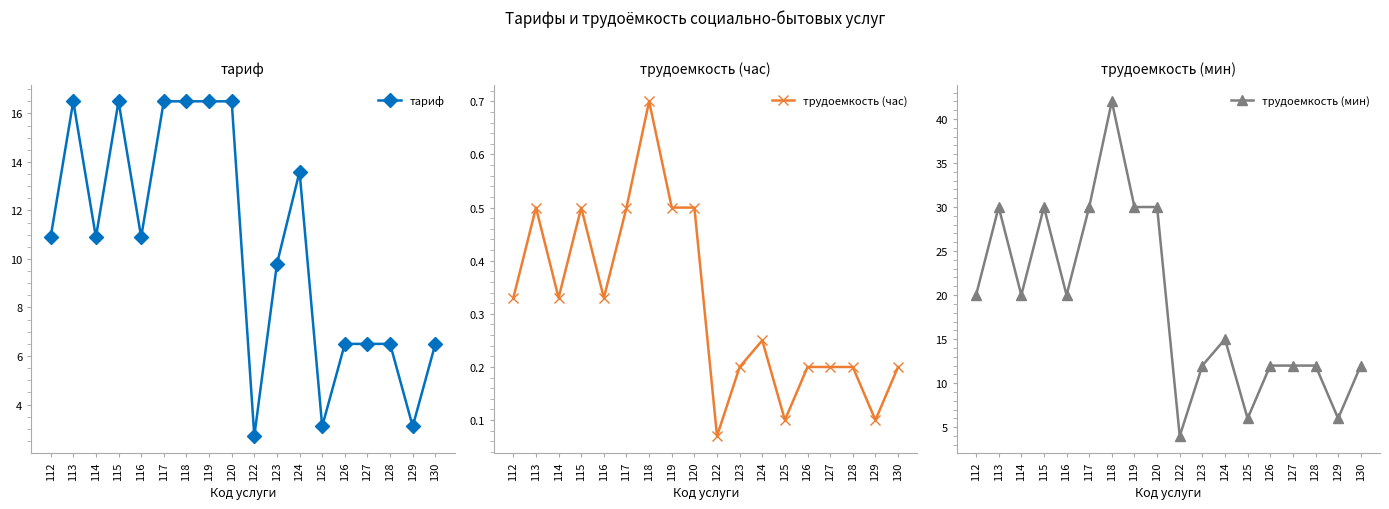

True or false: тариф and трудоемкость (час) cross at least once.

False